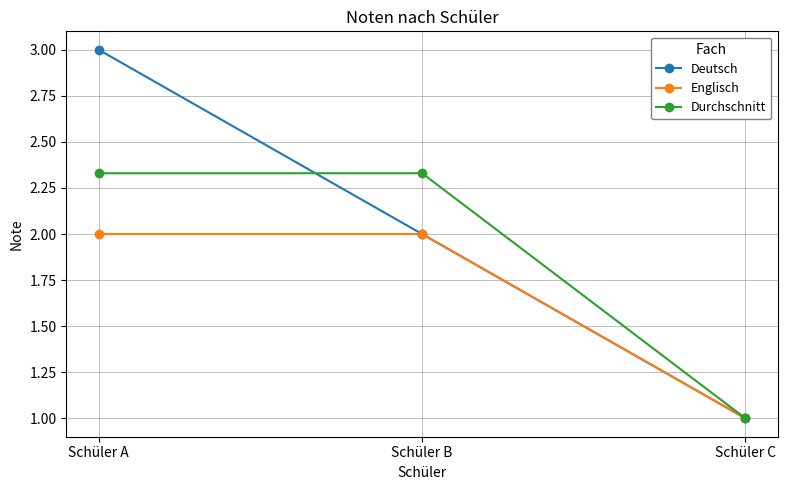

At which label does Durchschnitt reach its minimum?

Schüler C